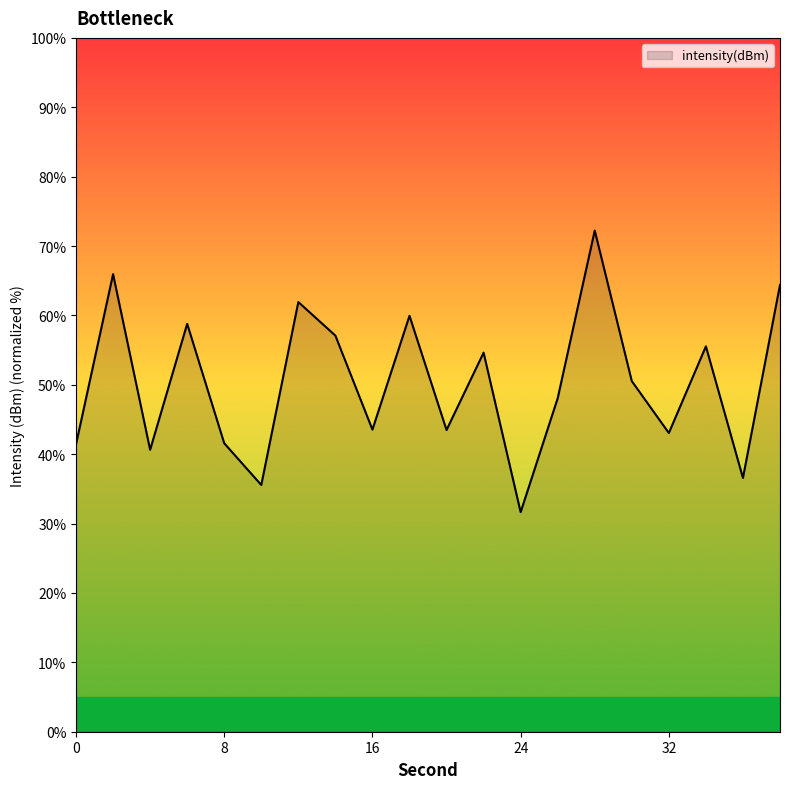

What is the difference between the maximum and minimum values?

40.6